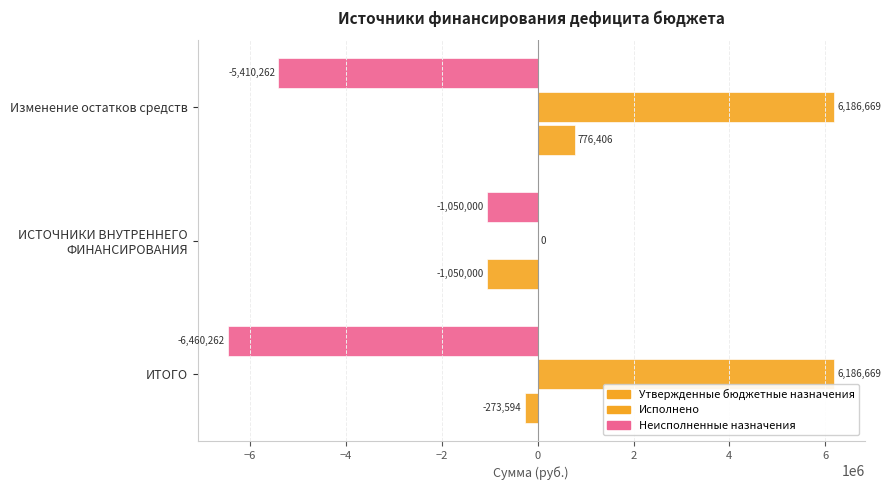

How many series are shown in this chart?

3